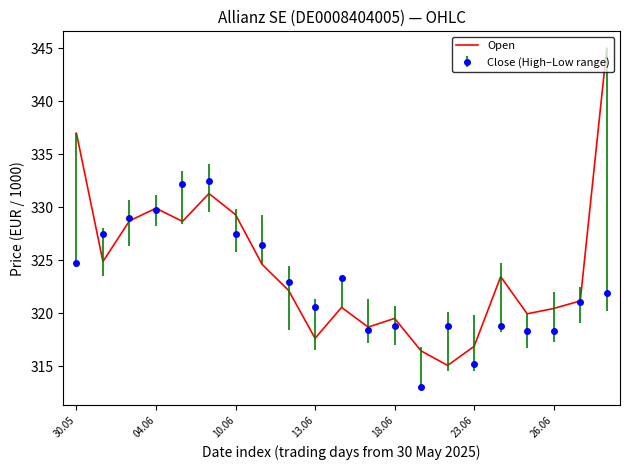

Rank the series by their maximum value, from lowest to highest.

Close (High–Low range), Open